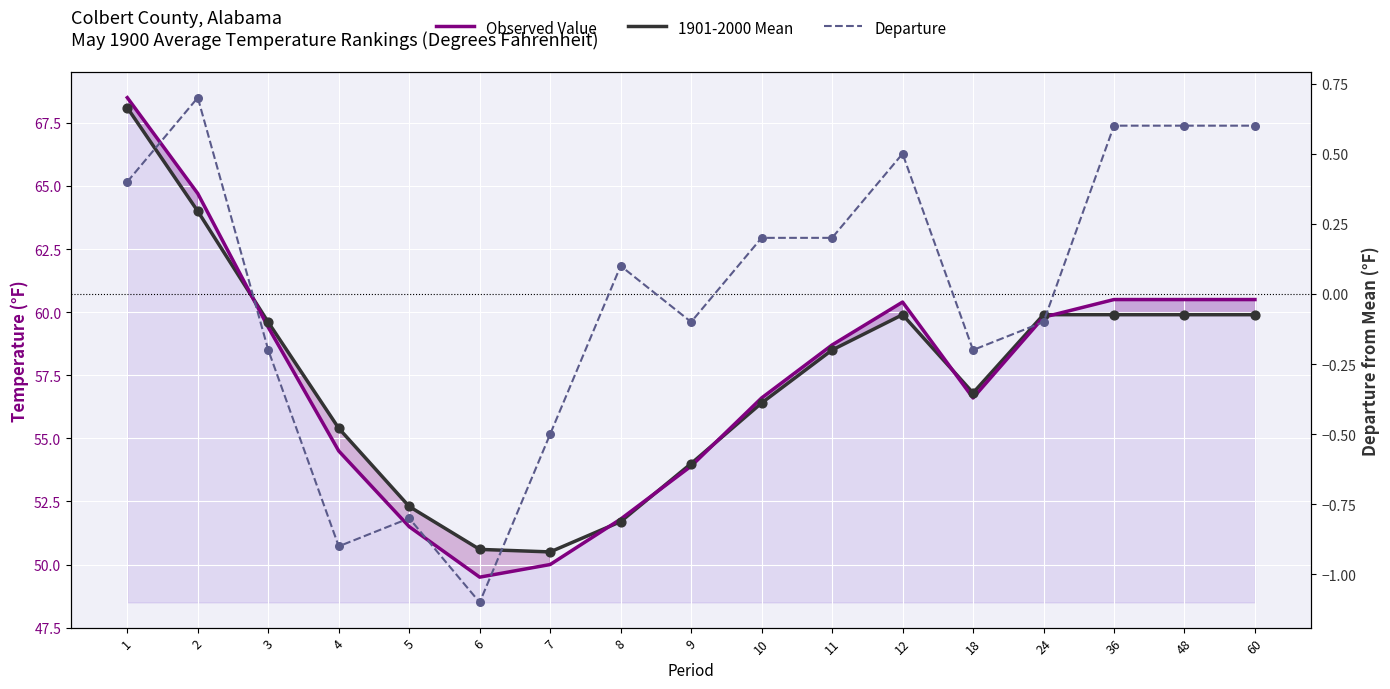

At how many categories does at least one series exceed 57?

9